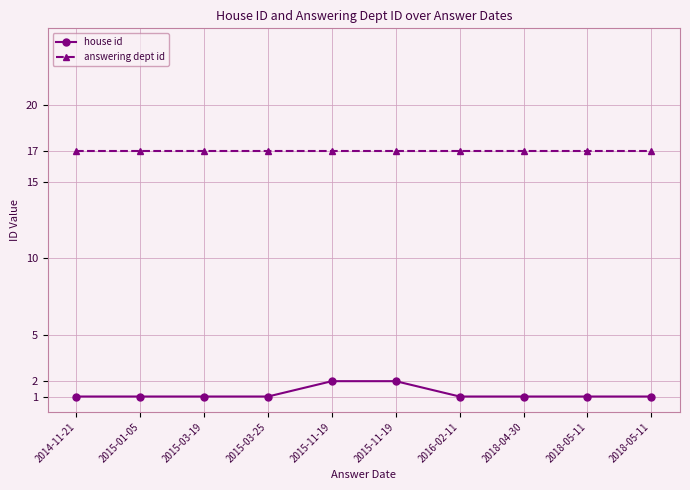

What is the value of the house id point at the 10th from the left?

1